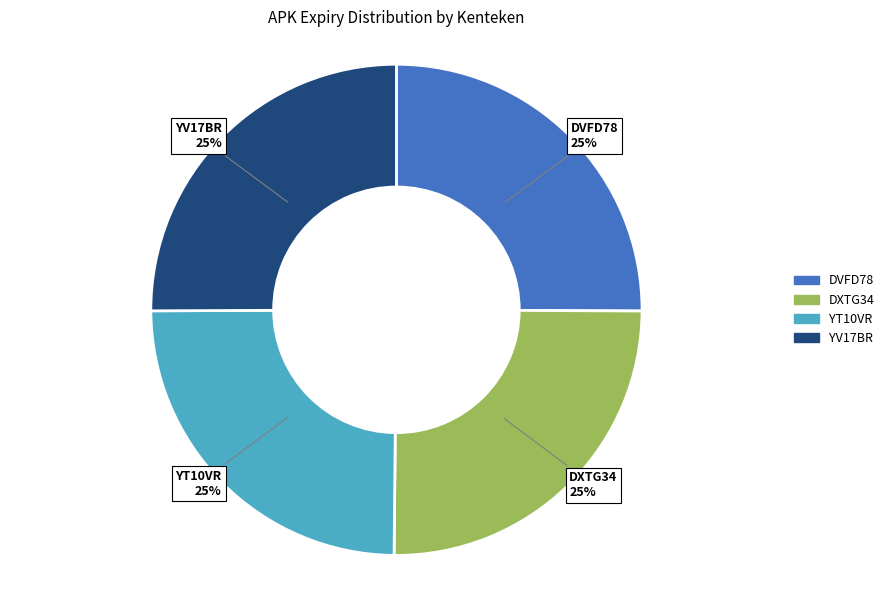

Approximately how many times larger is the value at DXTG34 compared to DVFD78?

1.0